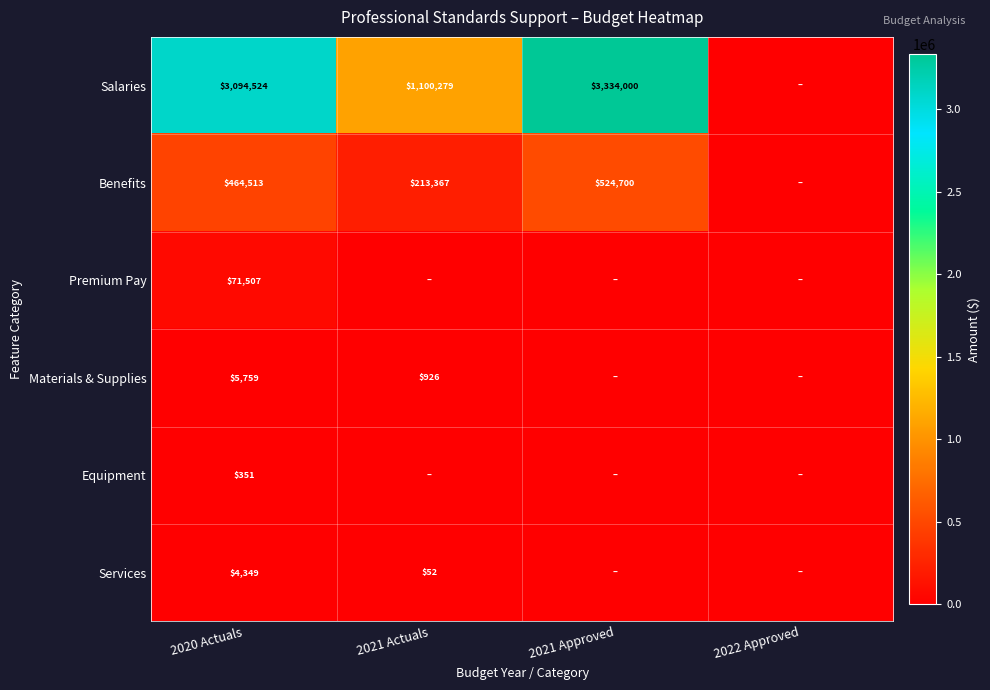

What is the spread (max minus min) of values at 2020 Actuals?

3094173